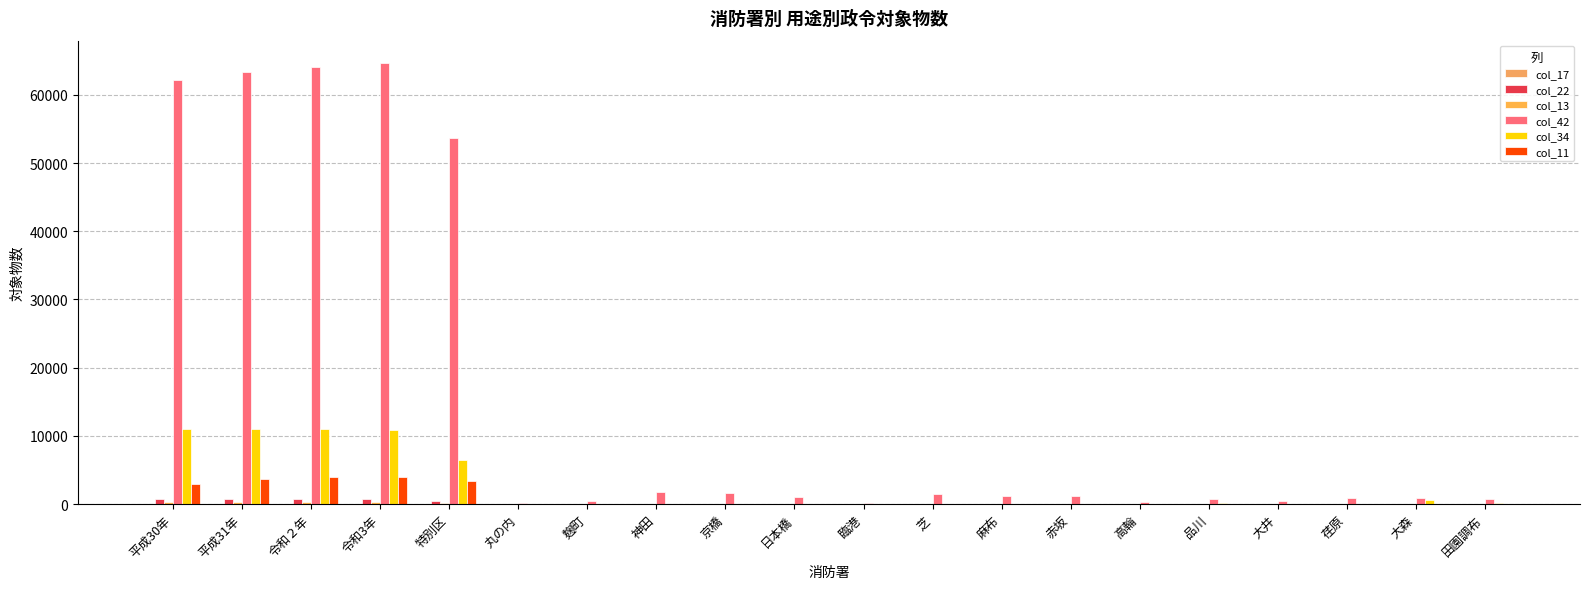

What is the average value of the col_17 series?

2